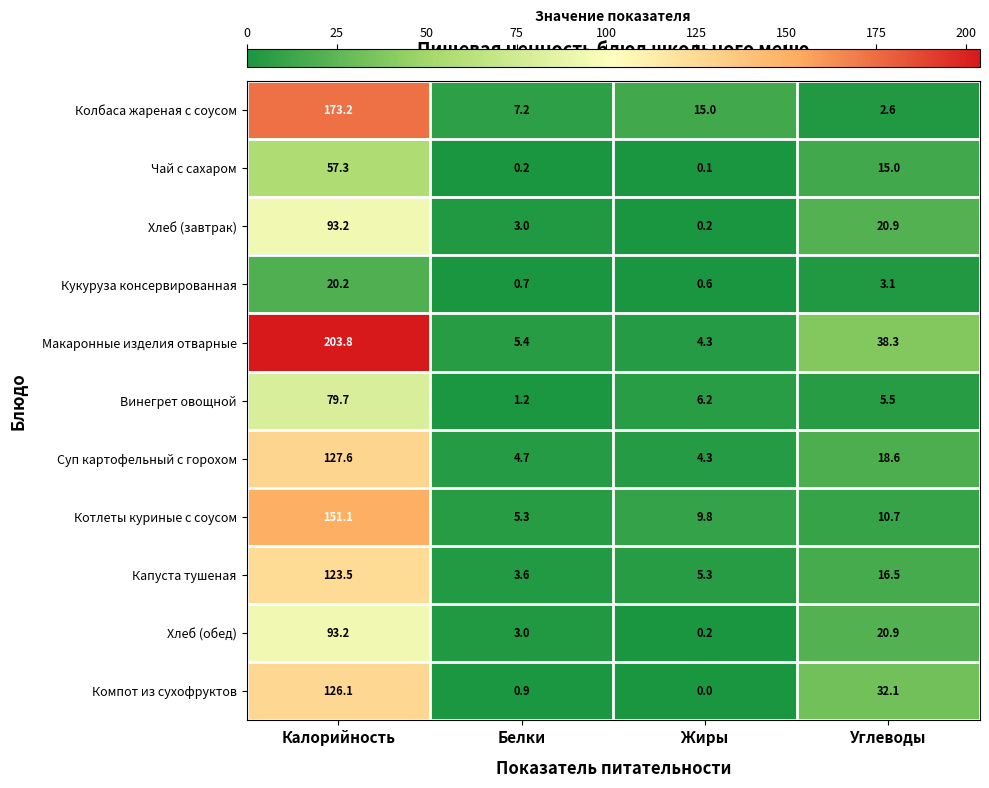

Which category has the lowest value in the Хлеб (завтрак) series?

Жиры